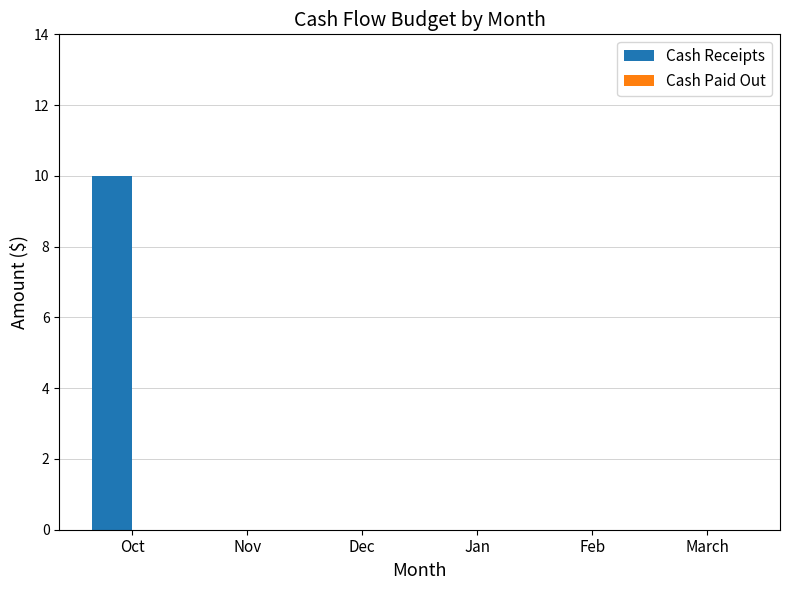

What is the greatest value displayed?

10